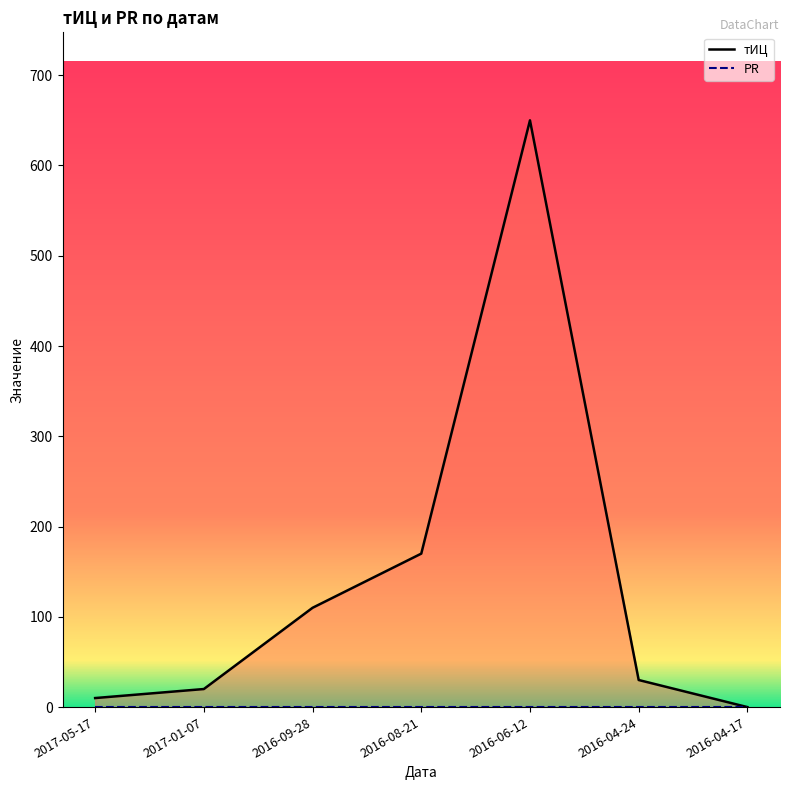

Reading left to right, what are all the values shown in this chart?

10	20	110	170	650	30	0